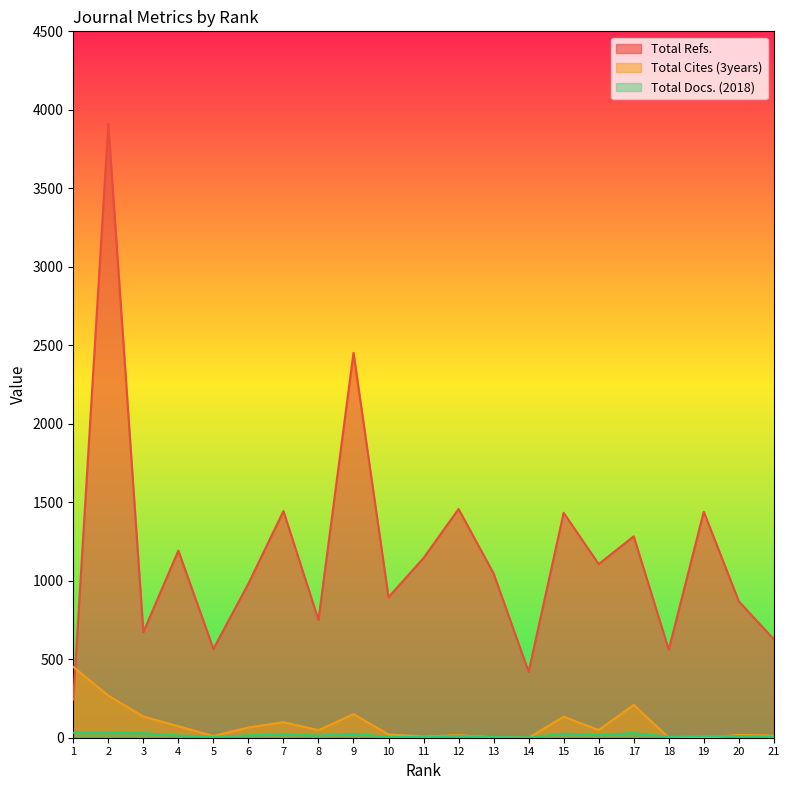

Reading left to right, list all the values displayed in this chart.

Total Refs.: 1=243	2=3910	3=673	4=1192	5=566	6=982	7=1444	8=750	9=2452	10=895	11=1145	12=1457	13=1046	14=420	15=1433	16=1106	17=1283	18=561	19=1440	20=869	21=627
Total Cites (3years): 1=451	2=268	3=135	4=73	5=11	6=65	7=99	8=48	9=150	10=21	11=7	12=16	13=3	14=0	15=134	16=49	17=209	18=0	19=0	20=18	21=13
Total Docs. (2018): 1=32	2=32	3=29	4=14	5=6	6=15	7=22	8=14	9=26	10=4	11=5	12=11	13=4	14=2	15=26	16=17	17=30	18=6	19=11	20=11	21=7